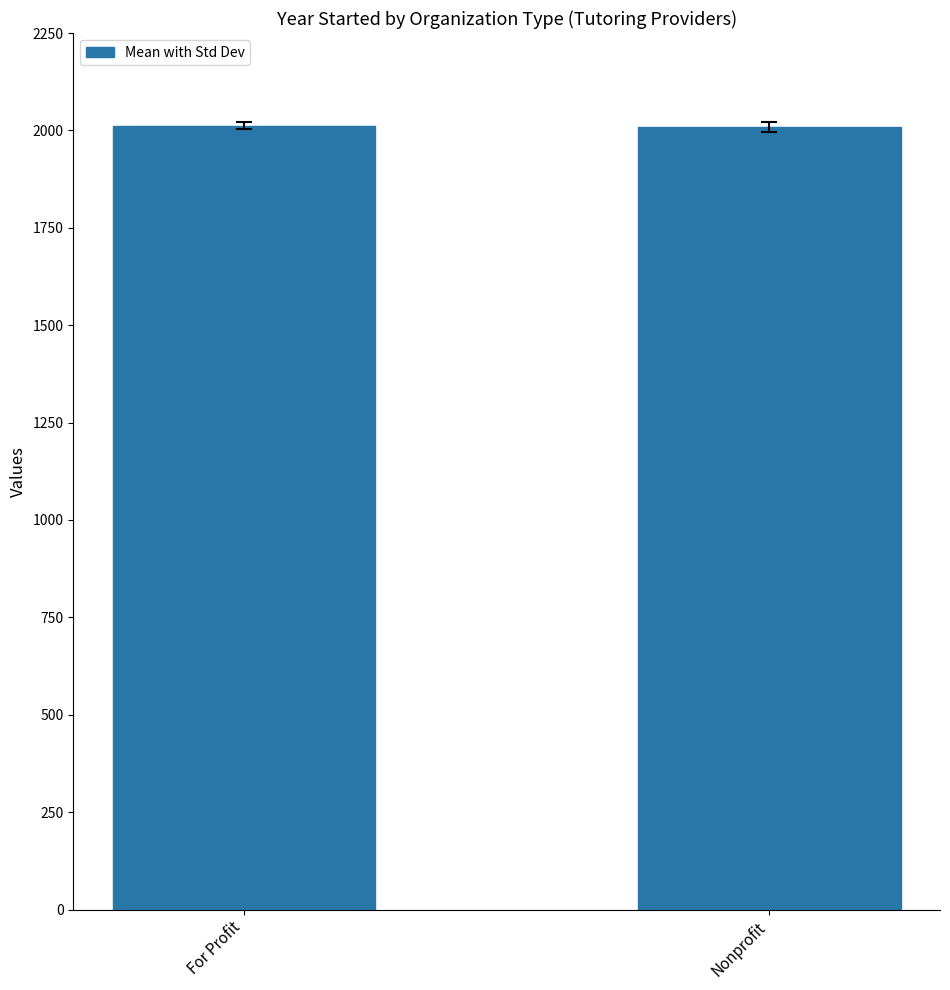

What is the smallest value displayed?

2008.5